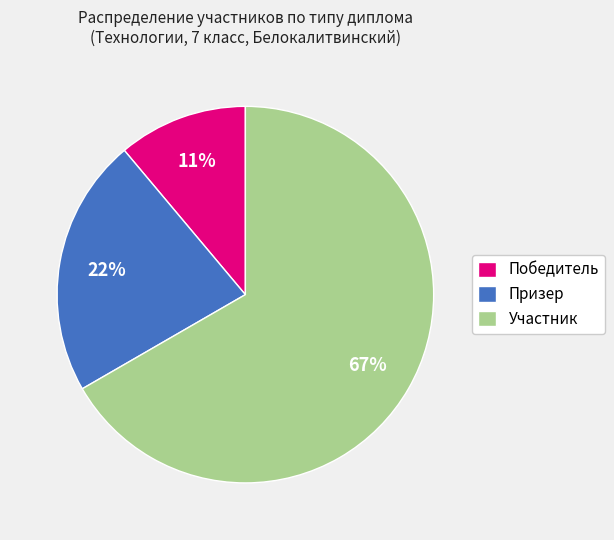

Is there a majority slice in this chart?

Yes